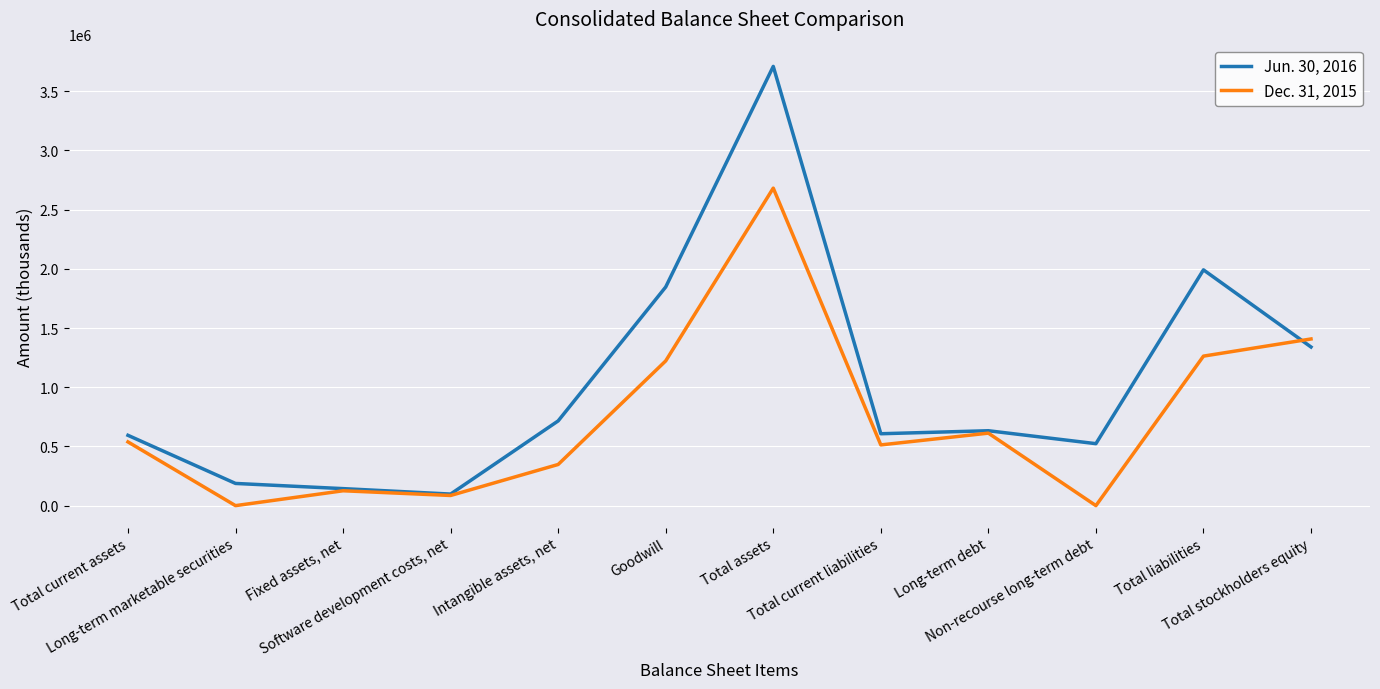

Rank the series at Total current liabilities from lowest to highest value.

Dec. 31, 2015, Jun. 30, 2016